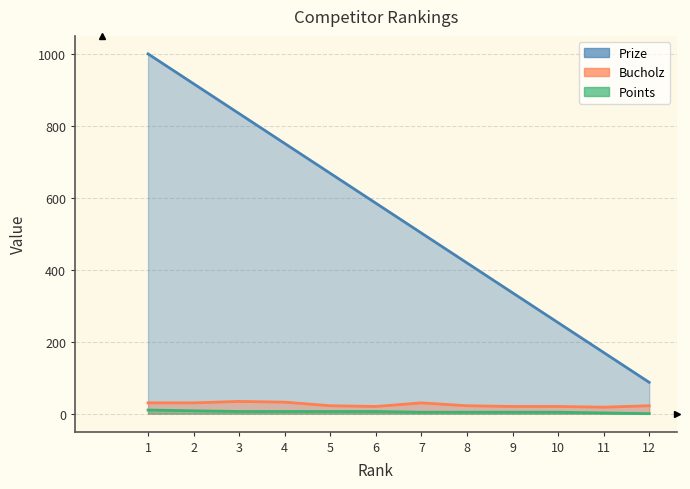

True or false: Prize and Points cross at least once.

False